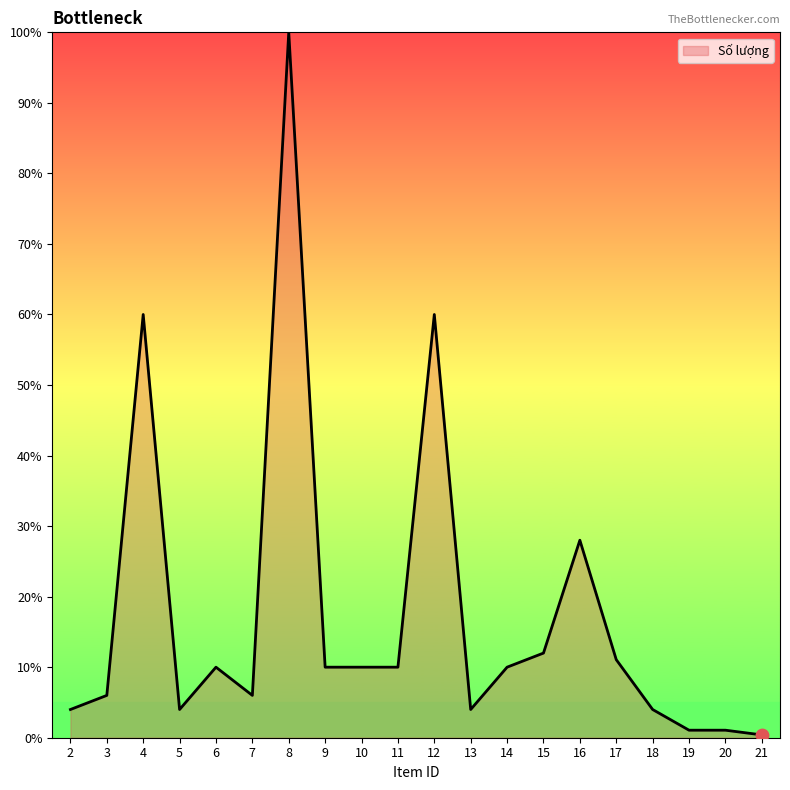

What is the change in value from 16 to 20?

-26.9